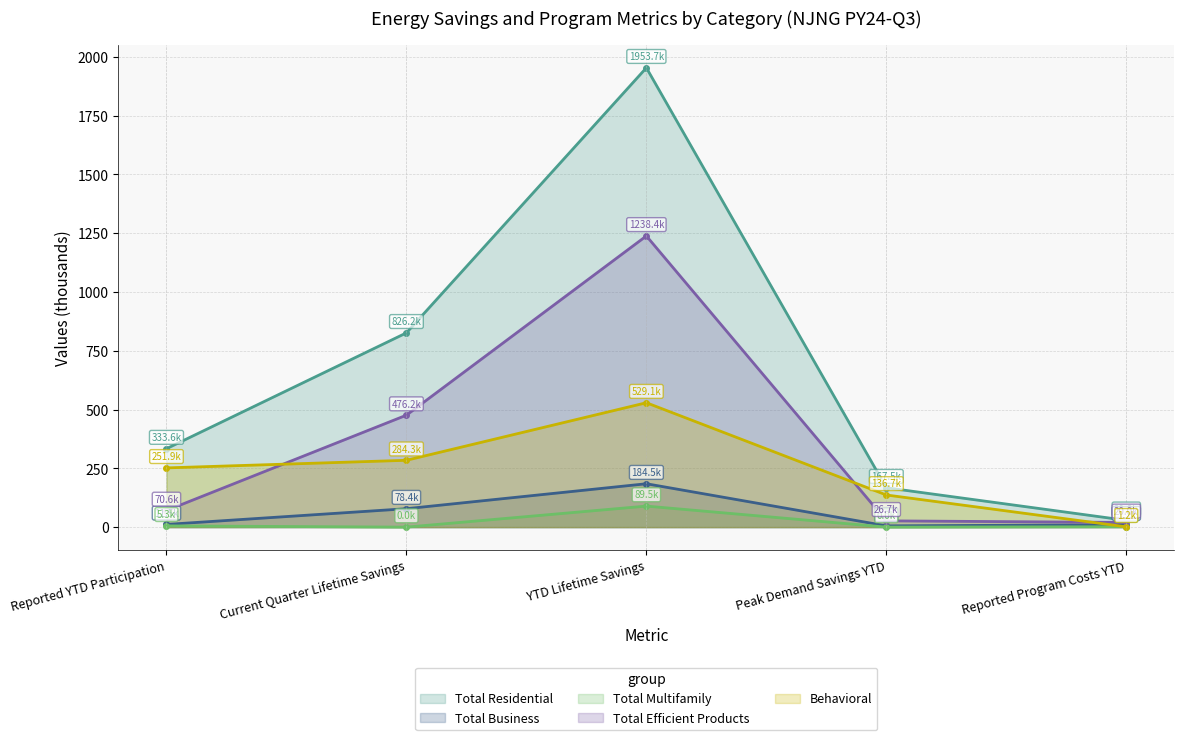

True or false: Total Residential and Total Multifamily intersect in this chart.

False